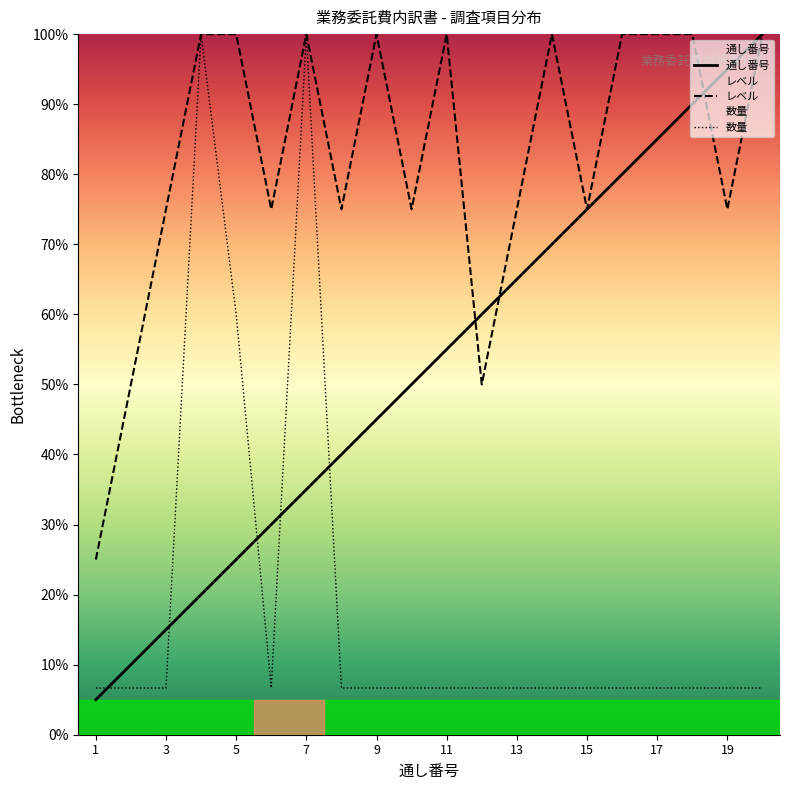

How many values in the 通し番号 series exceed 55?

10